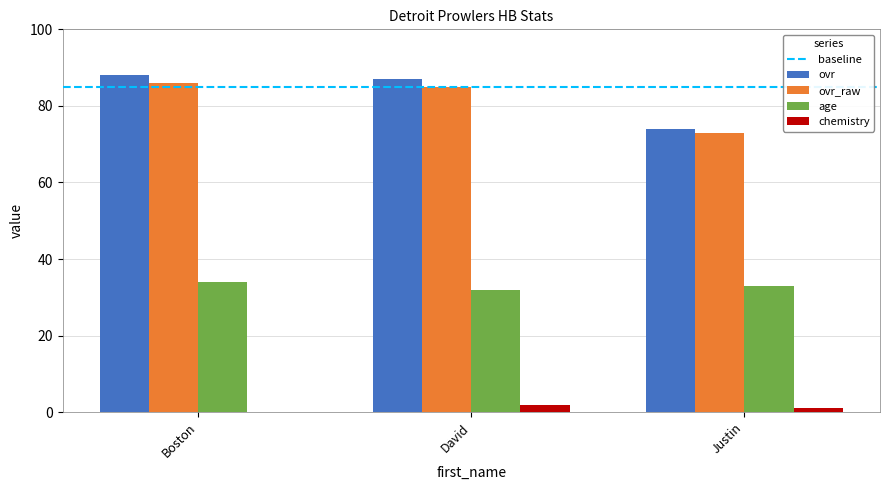

What is the maximum value for ovr?

88